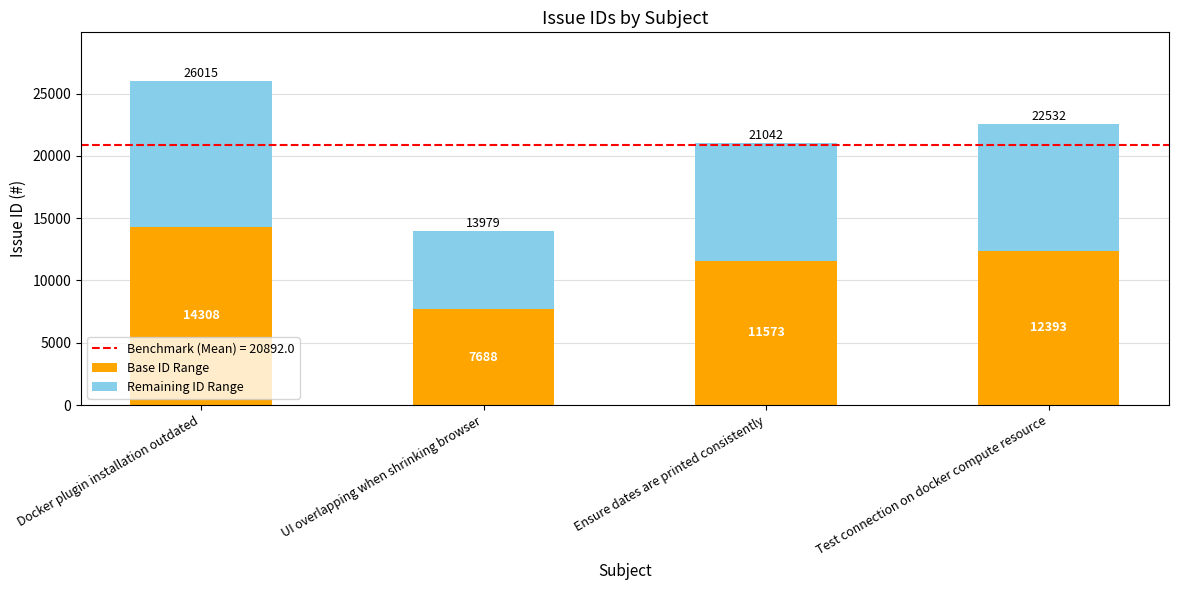

How many data points in Base ID Range are above 12392?

2